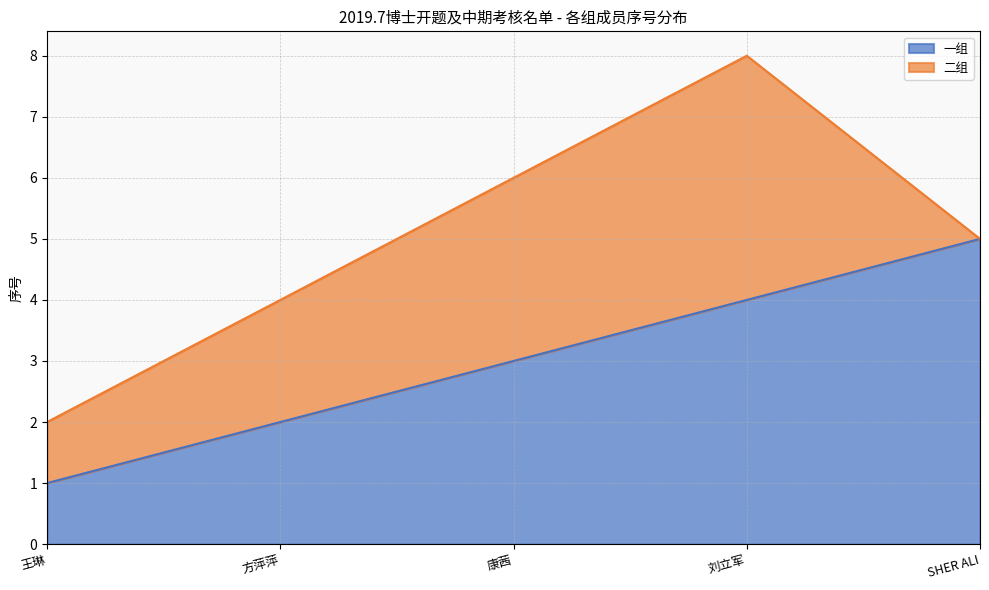

True or false: there are more than 0 points higher than both neighbors.

False